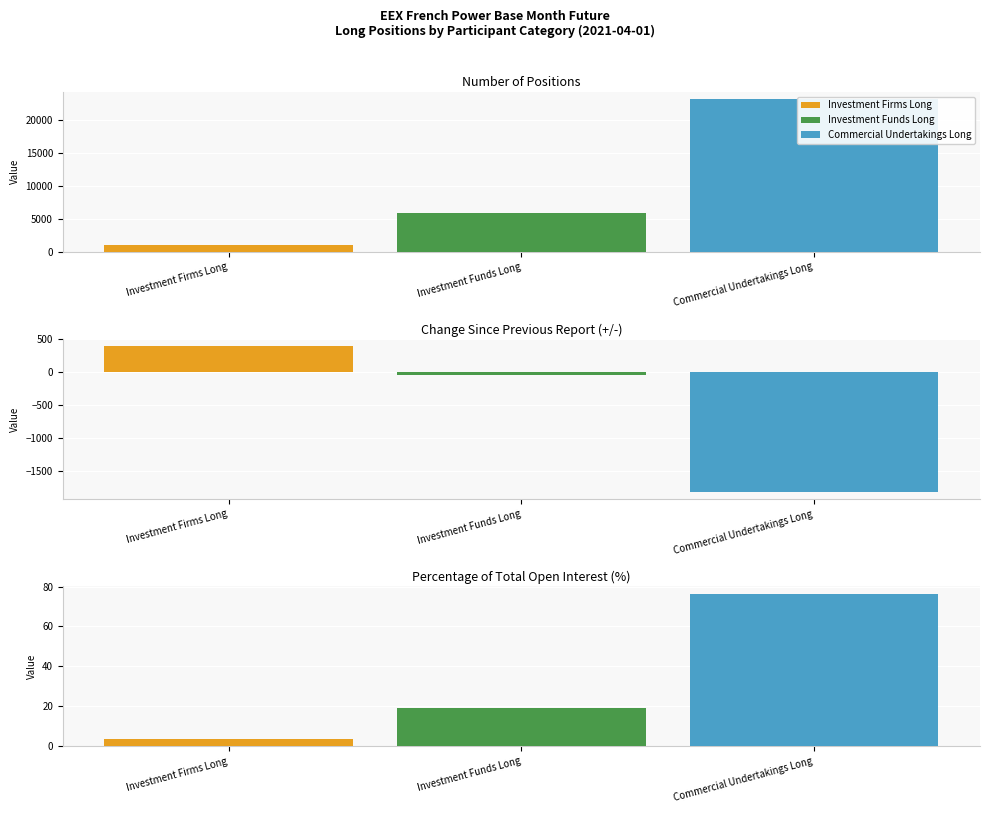

At Percentage of total open interest (Total), list the series in order from smallest to largest.

Investment Firms Long, Investment Funds Long, Commercial Undertakings Long